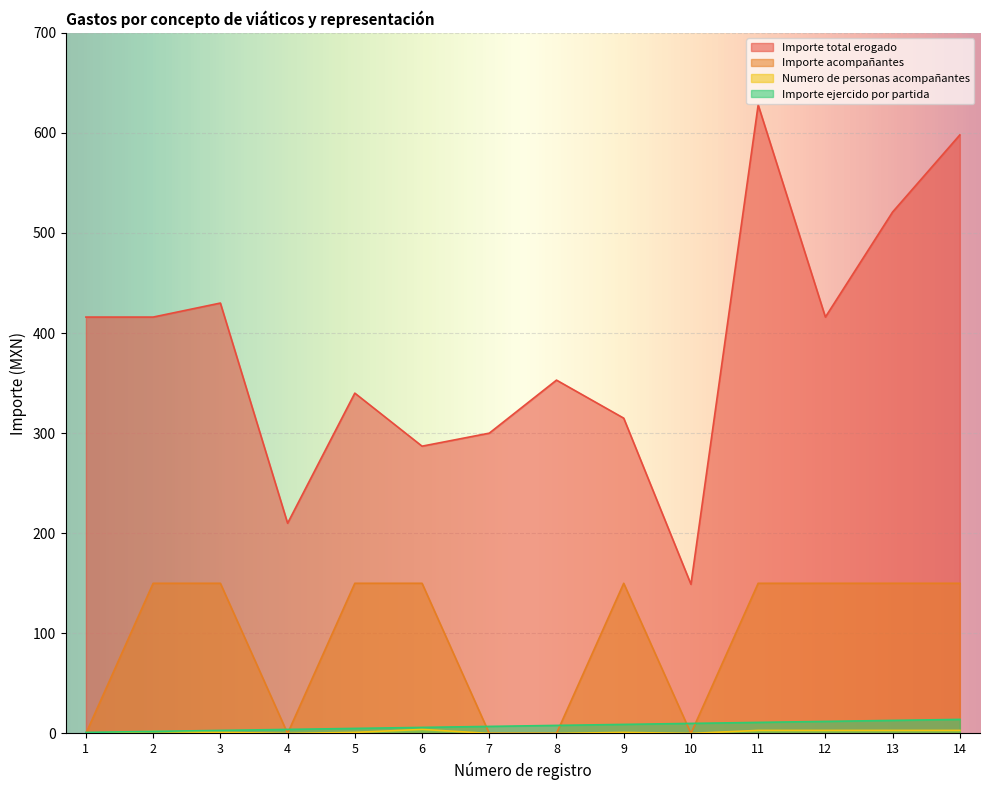

Where does the Importe ejercido por partida series first go above 8?

9